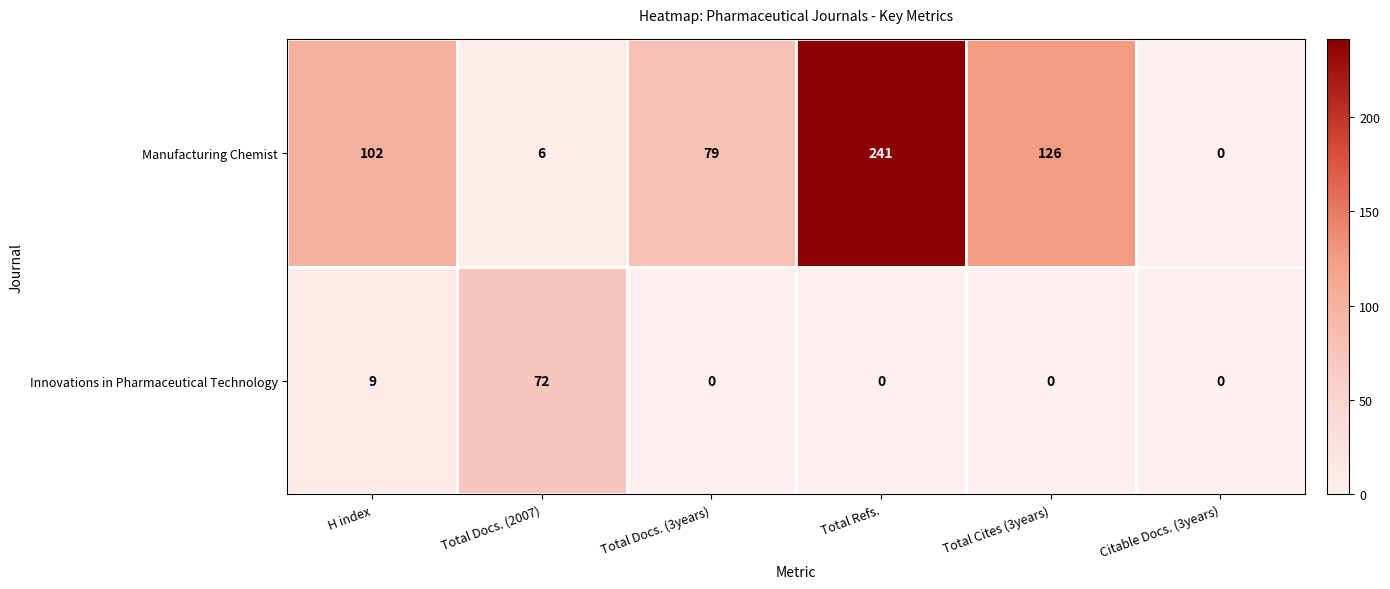

What is the maximum value for Manufacturing Chemist?

241